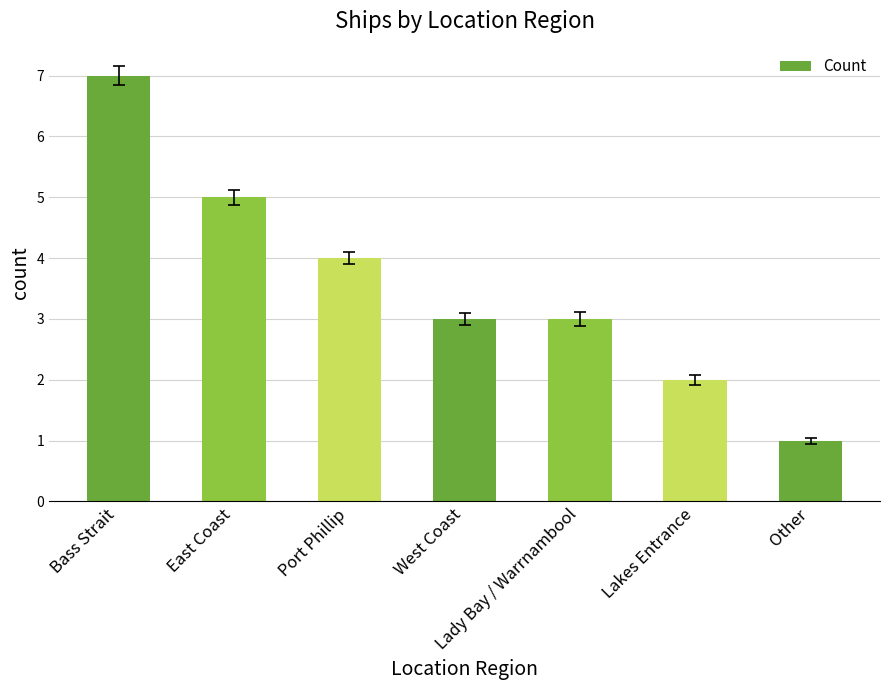

Read the value at Other.

1